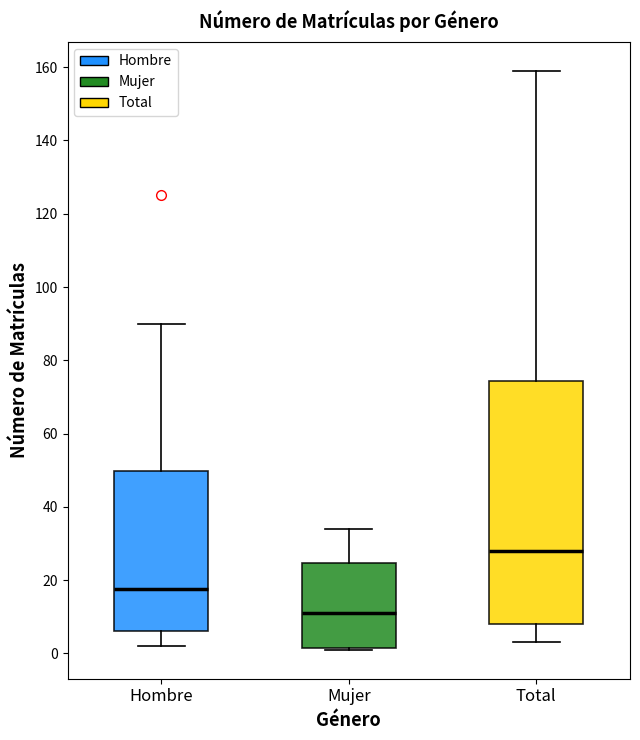

Comparing the boxes themselves (not the whiskers), which one is the tallest?

Total